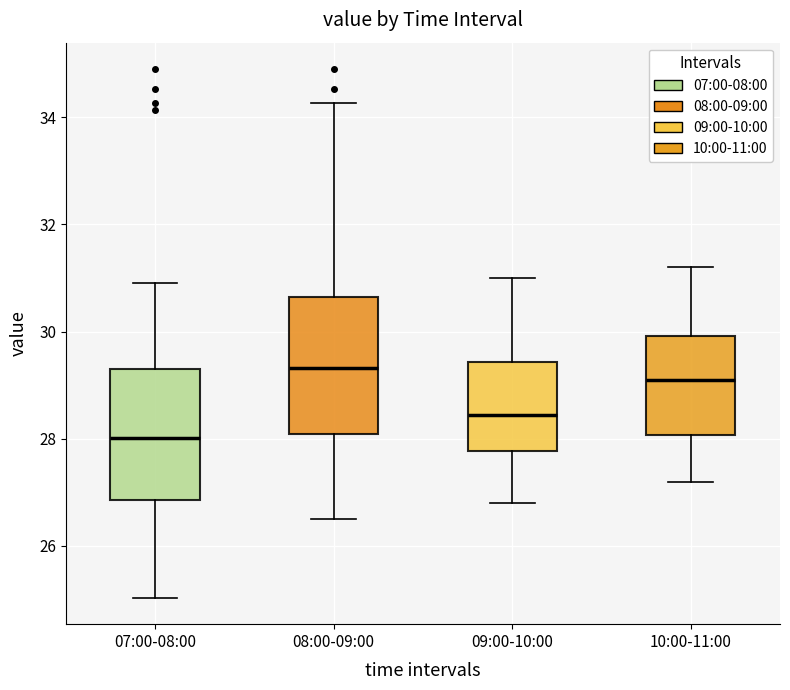

Reading left to right, read every box against the y-axis: the position of its median line, the range the box covers, and the ends of its whiskers. The values are not printed on the chart, so give them approximately, as read against the axis.

07:00-08:00: median 28.0, box 26.8 to 29.4, whiskers 25.0 to 31.0
08:00-09:00: median 29.4, box 28.0 to 30.6, whiskers 26.6 to 34.2
09:00-10:00: median 28.4, box 27.8 to 29.4, whiskers 26.8 to 31.0
10:00-11:00: median 29.2, box 28.0 to 30.0, whiskers 27.2 to 31.2